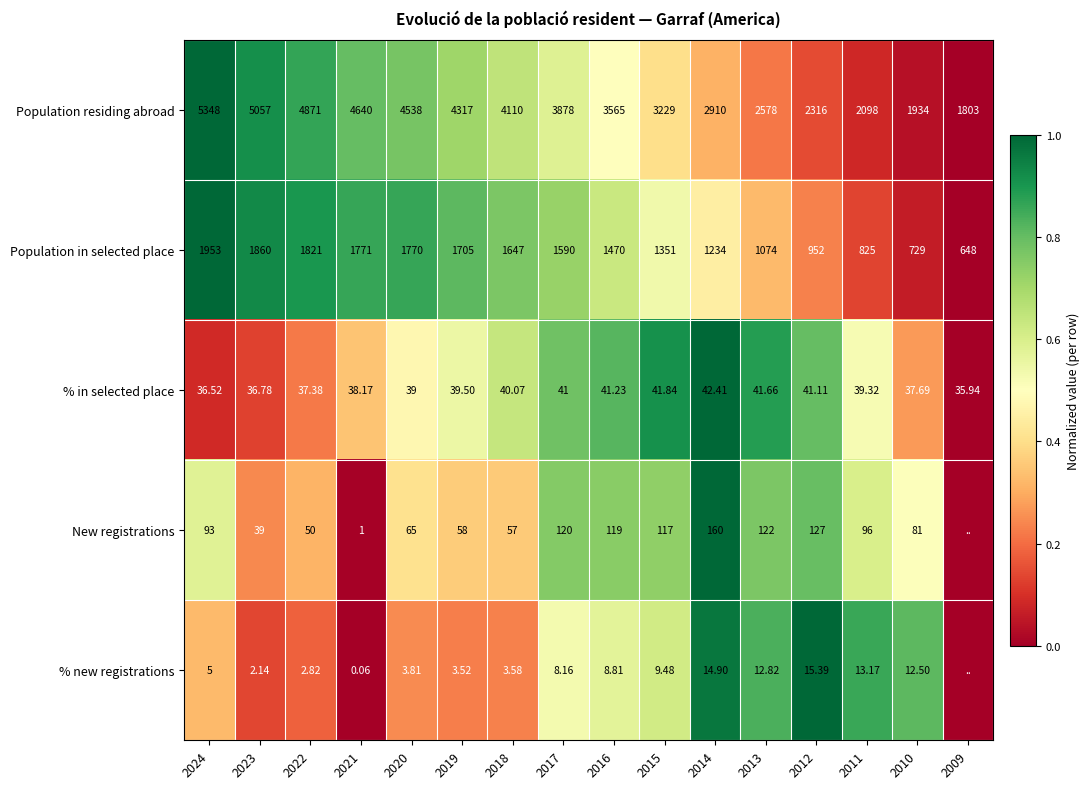

Rank the series at 2021 from lowest to highest value.

% new registrations, New registrations, % in selected place, Population in selected place, Population residing abroad